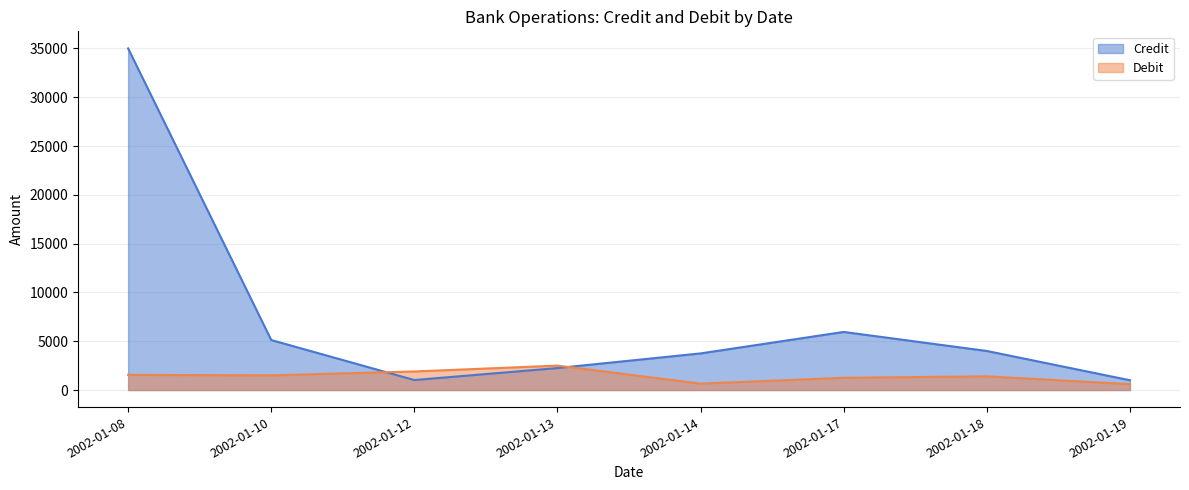

List the series in order of their peak value, lowest first.

Debit, Credit